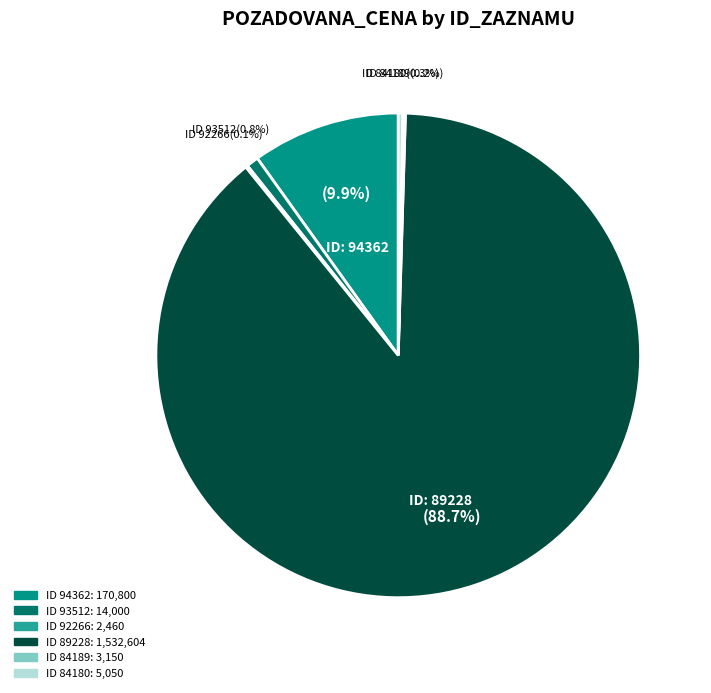

Does any single category account for the majority?

Yes